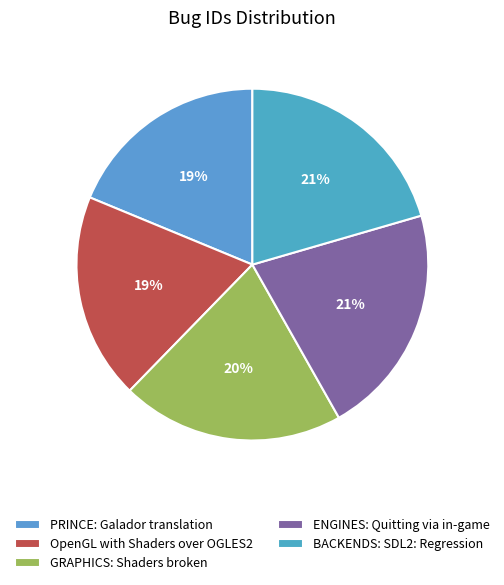

Is it true that GRAPHICS: Shaders broken is 35% of the pie?

False